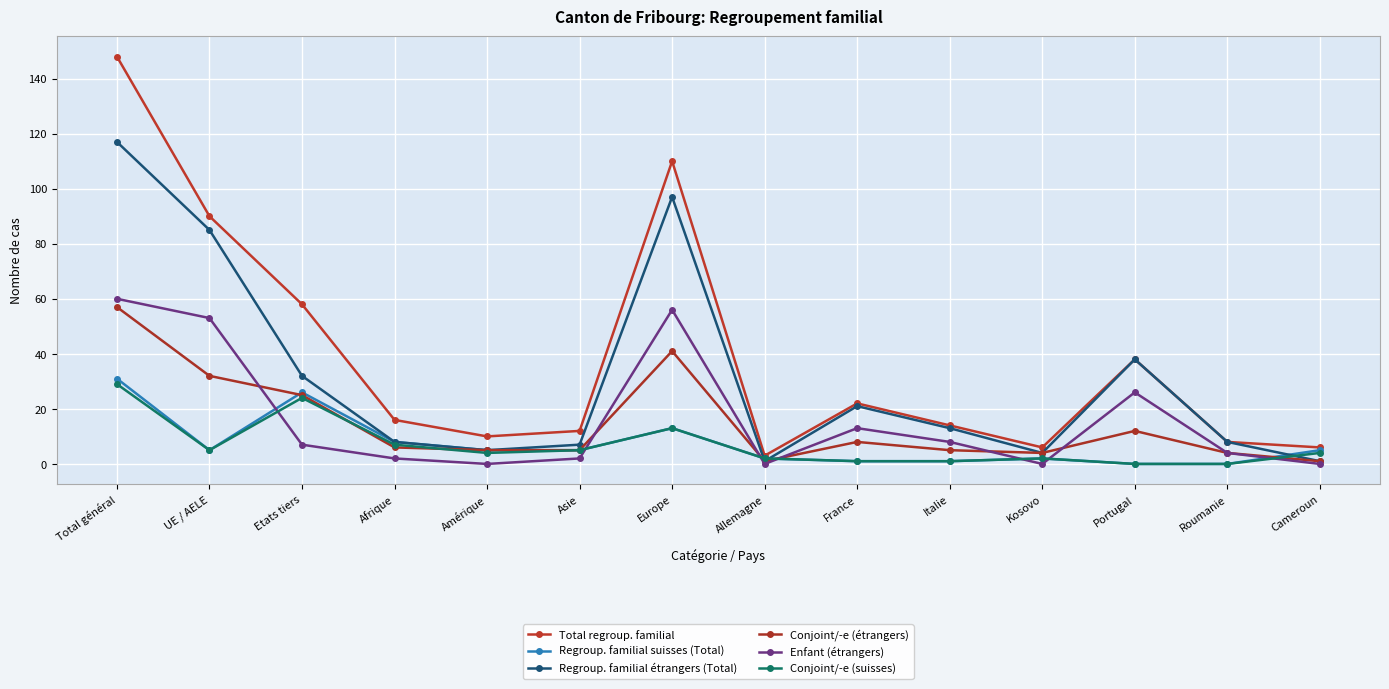

In Regroup. familial suisses (Total), how many points are higher than both neighbors (excluding endpoints)?

3